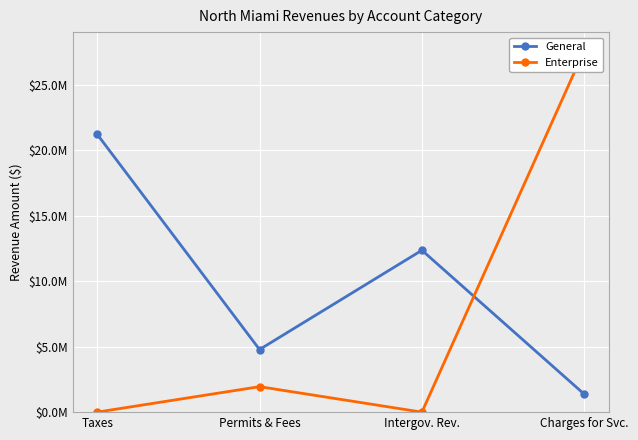

What is the difference between the second highest and minimum values in the Enterprise series?

1945339